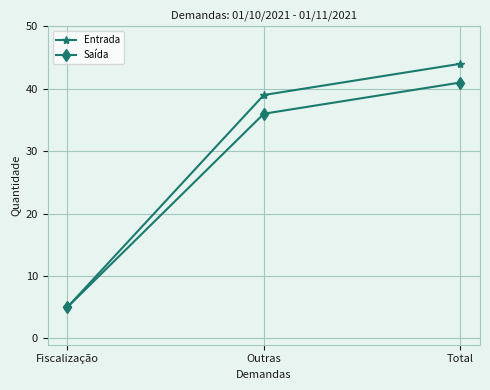

Which series changed the most between Fiscalização and Total?

Entrada